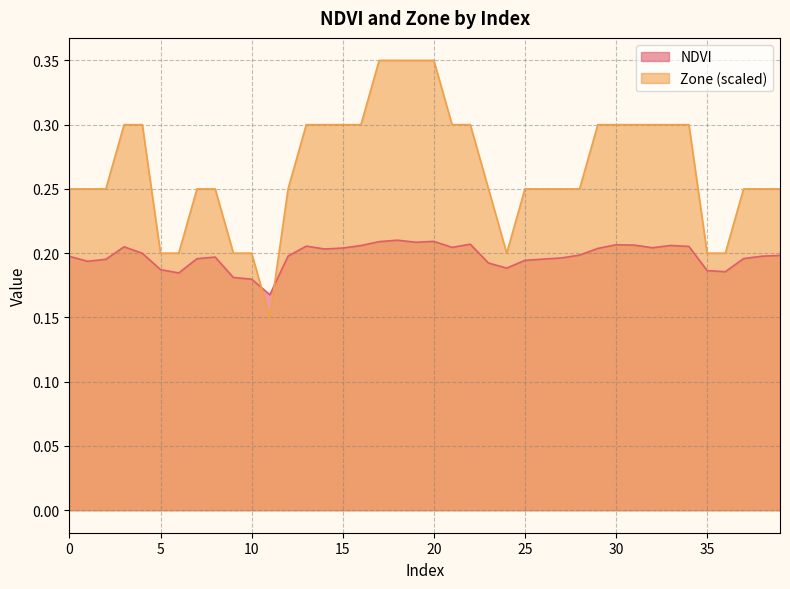

At 3, list the series in order from smallest to largest.

NDVI, Zone